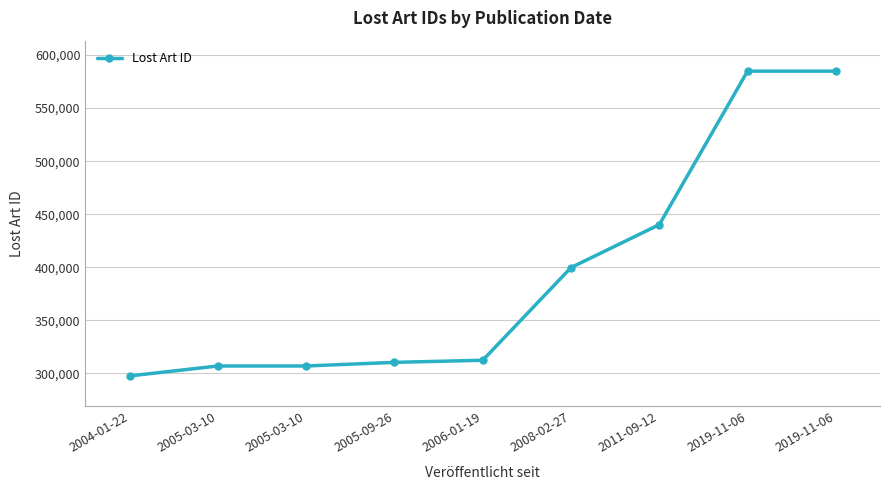

List the labels in order of value, smallest first.

2004-01-22, 2005-03-10, 2005-03-10, 2005-09-26, 2006-01-19, 2008-02-27, 2011-09-12, 2019-11-06, 2019-11-06